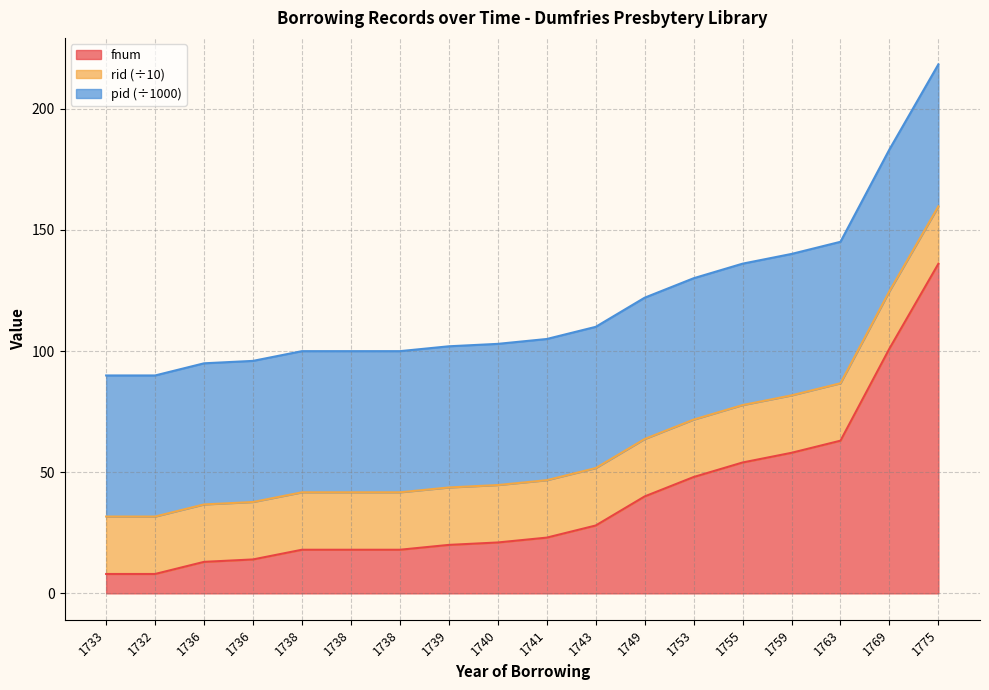

List the labels in order of fnum value, smallest first.

1733, 1732, 1736, 1736, 1738, 1738, 1738, 1739, 1740, 1741, 1743, 1749, 1753, 1755, 1759, 1763, 1769, 1775